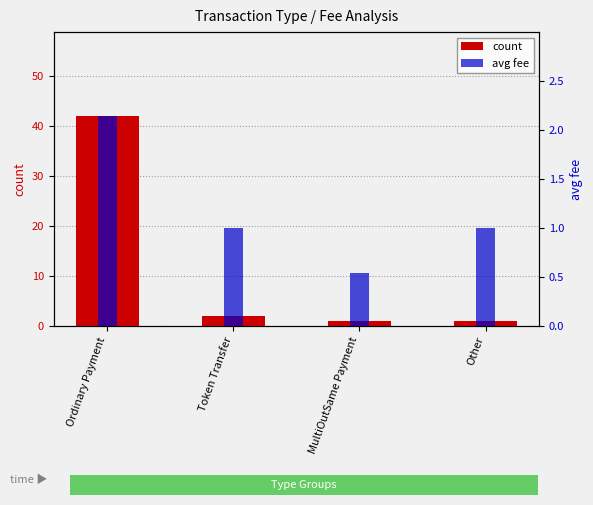

Which series has the largest total across all categories?

count